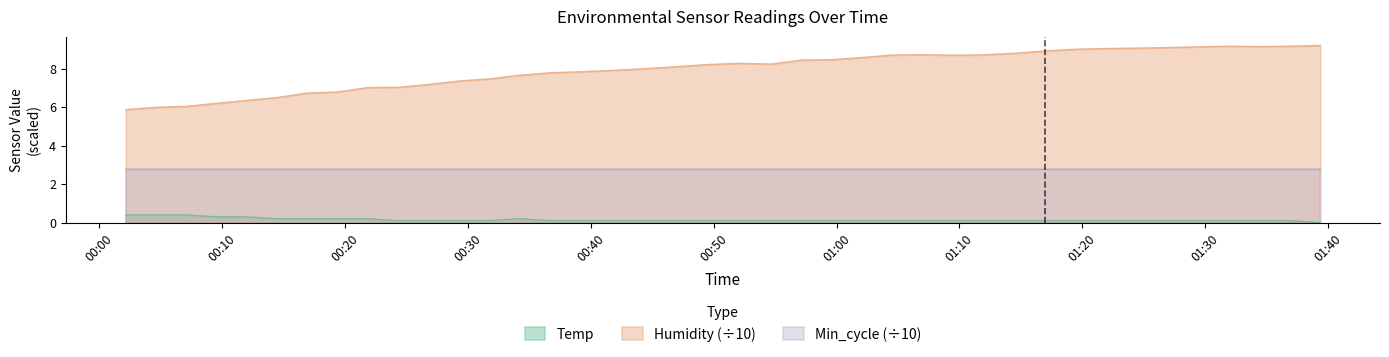

What is the sum of all Temp values?

5.7